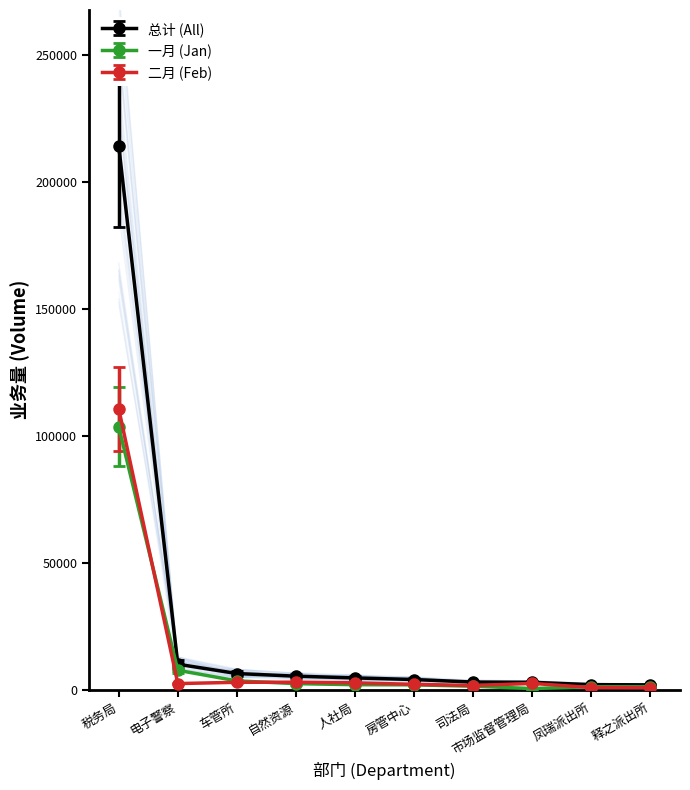

True or false: 一月 and 总计 intersect in this chart.

False